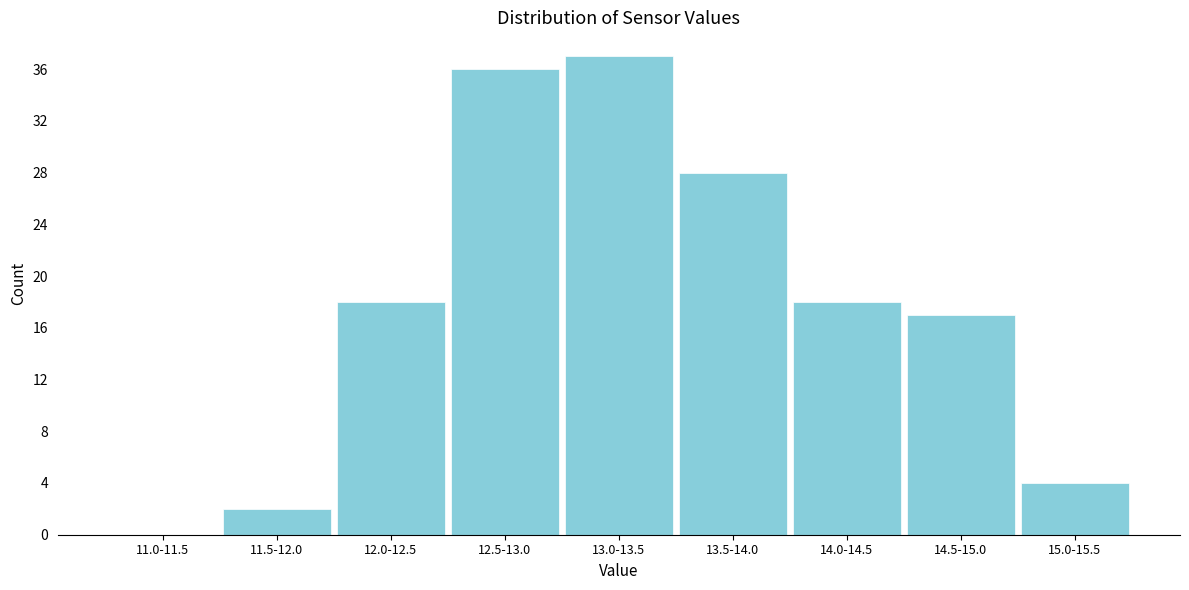

Reading left to right, extract all data points from this chart.

11.0-11.5=0	11.5-12.0=2	12.0-12.5=18	12.5-13.0=36	13.0-13.5=37	13.5-14.0=28	14.0-14.5=18	14.5-15.0=17	15.0-15.5=4